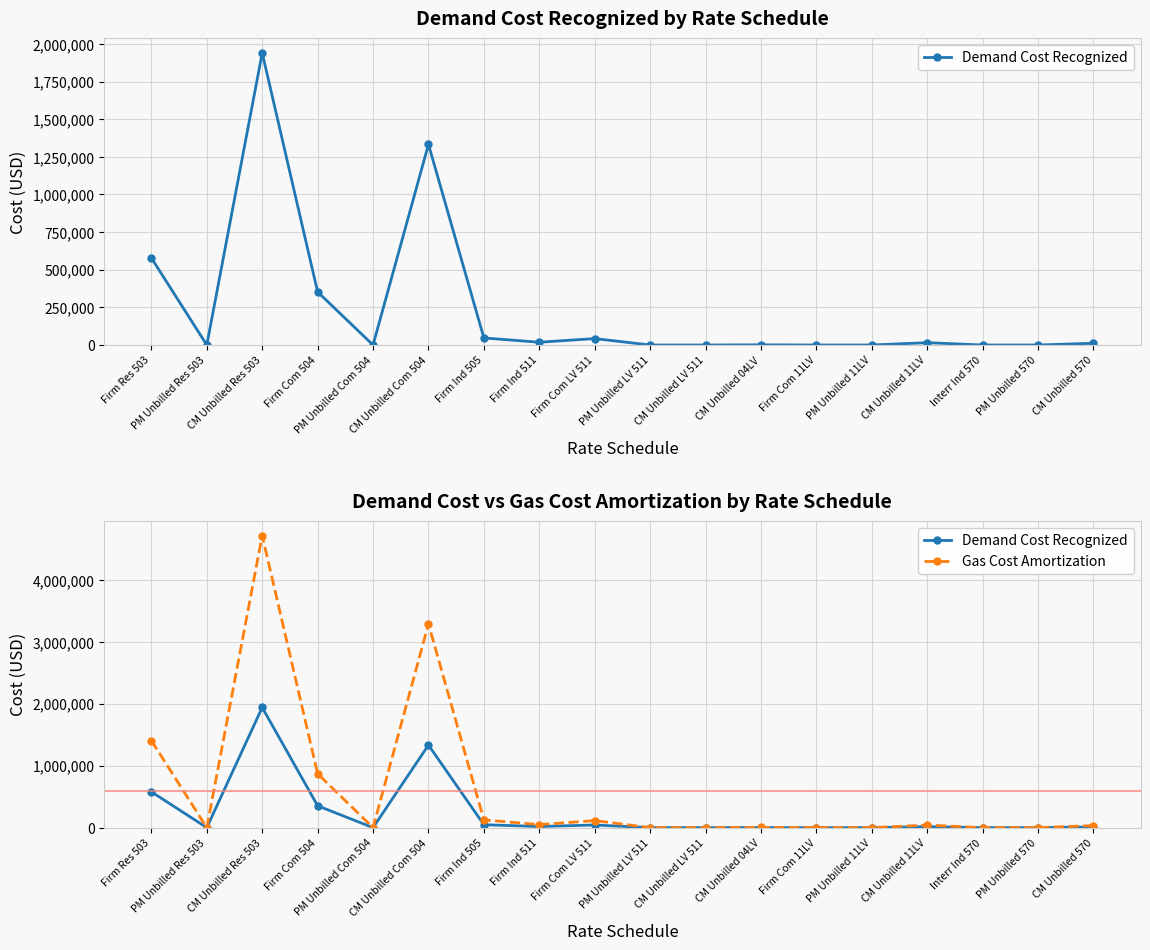

Where does the Gas Cost Amortization series first go above 33578?

Firm Res 503